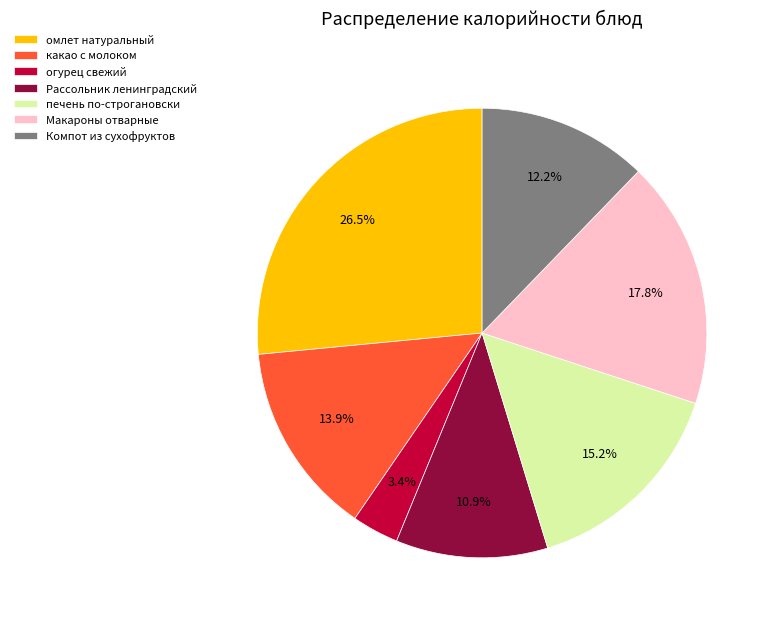

What percentage do Макароны отварные and огурец свежий together represent?

21.2%